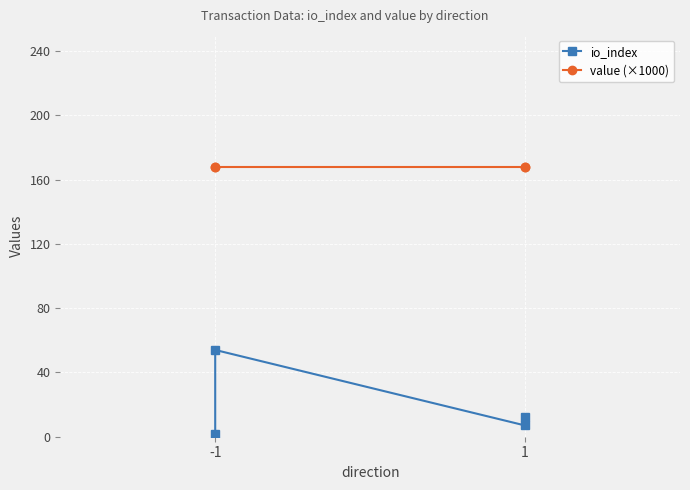

How many data points in io_index are above 12?

1